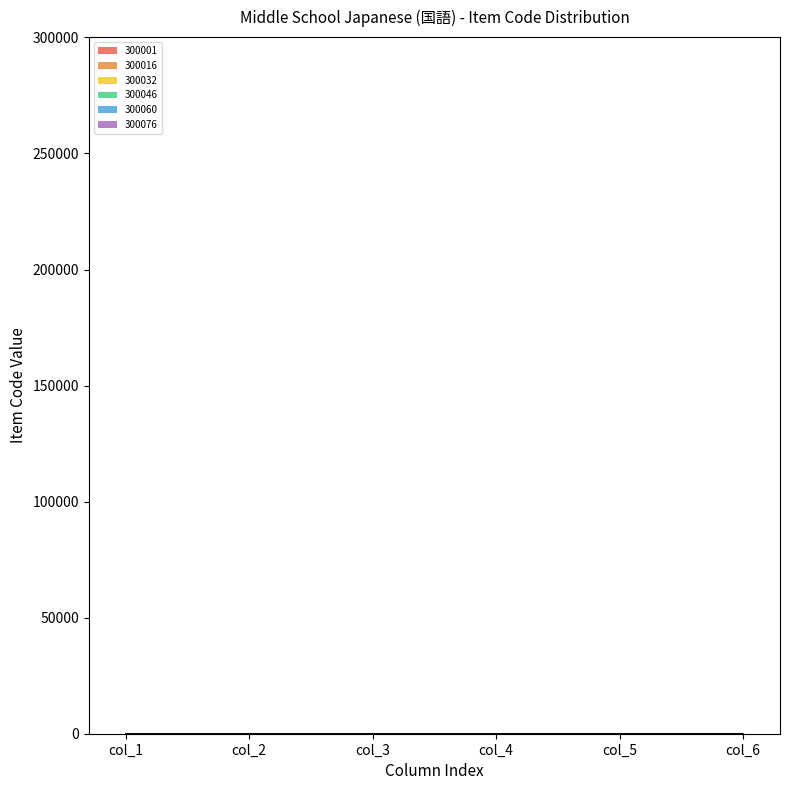

Is this an area chart (filled region under the line)?

No